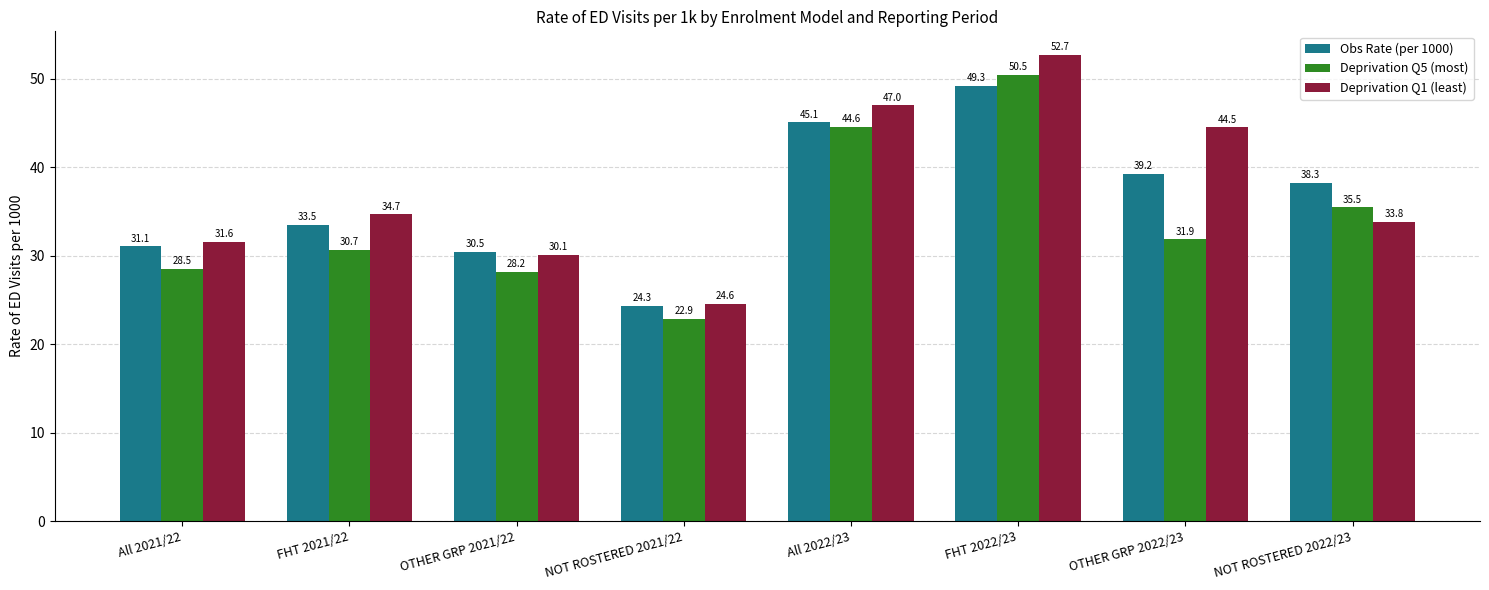

Reading left to right, what are all the values shown in this chart?

Obs Rate (per 1000): 31.1	33.5	30.5	24.3	45.1	49.3	39.2	38.3
Deprivation Q5 (most): 28.5	30.7	28.2	22.9	44.6	50.5	31.9	35.5
Deprivation Q1 (least): 31.6	34.7	30.1	24.6	47.0	52.7	44.5	33.8